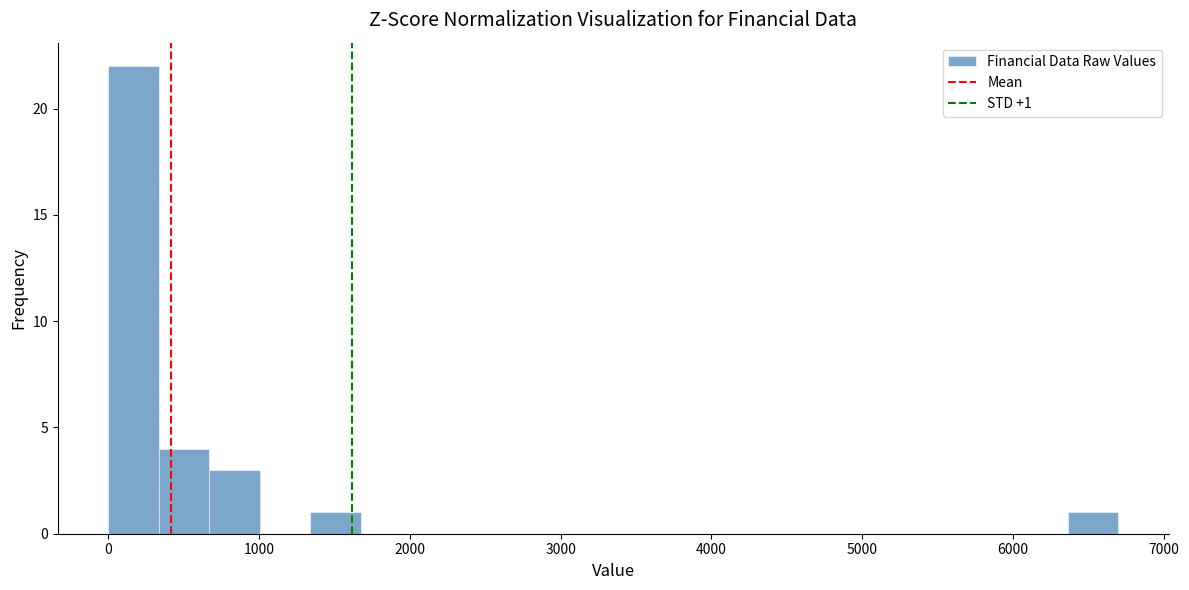

Around what value on the x-axis is the tallest bar? Give the approximate position of its centre, as read against the axis.

200